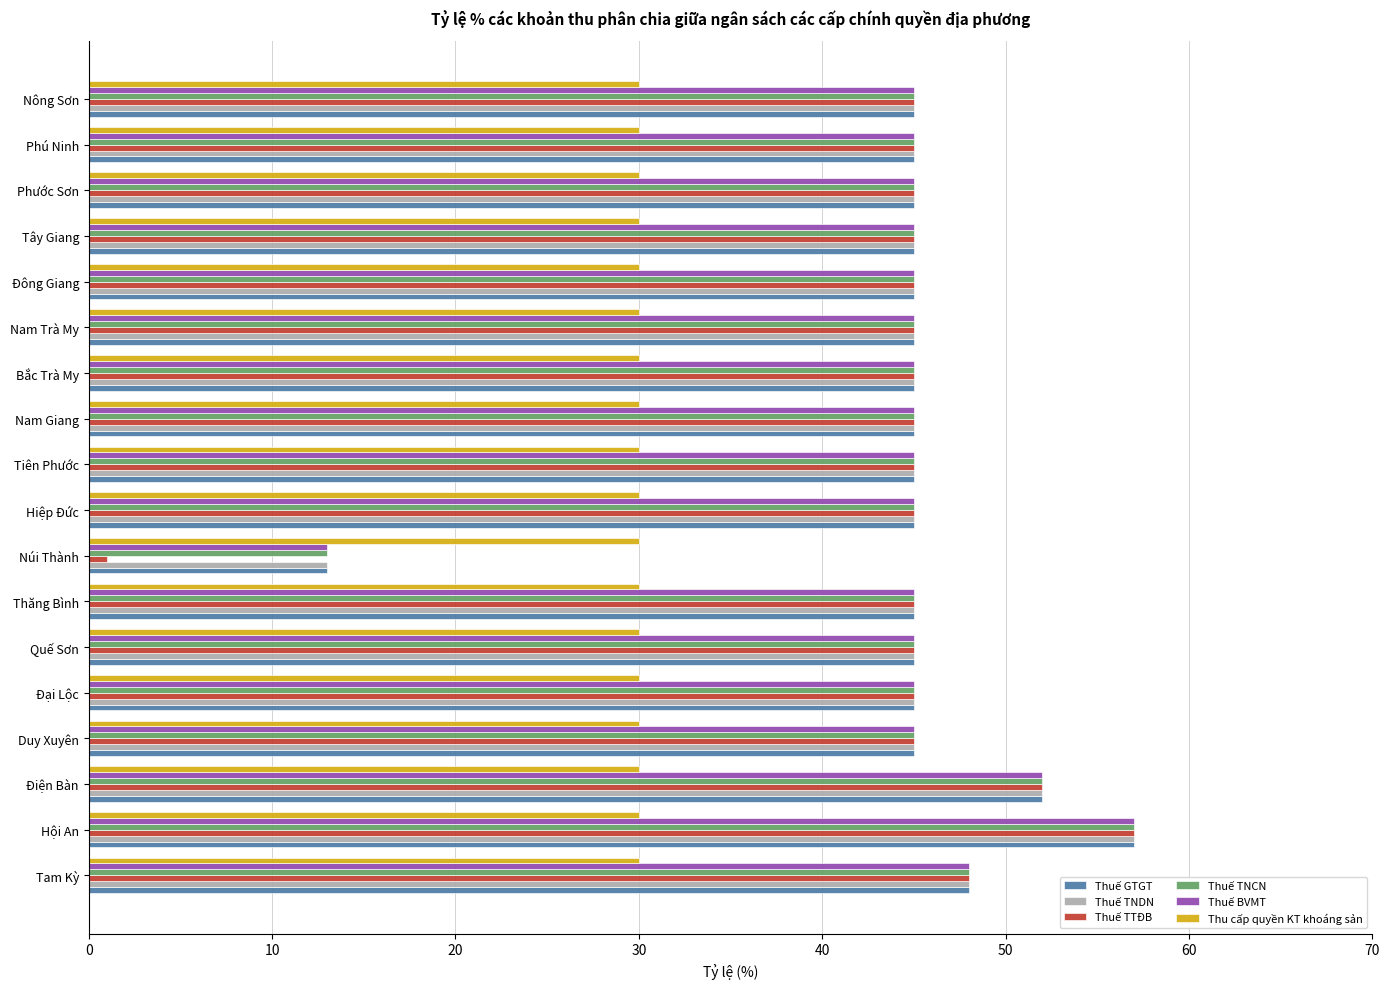

Which category has the highest value in the Thuế BVMT series?

Hội An